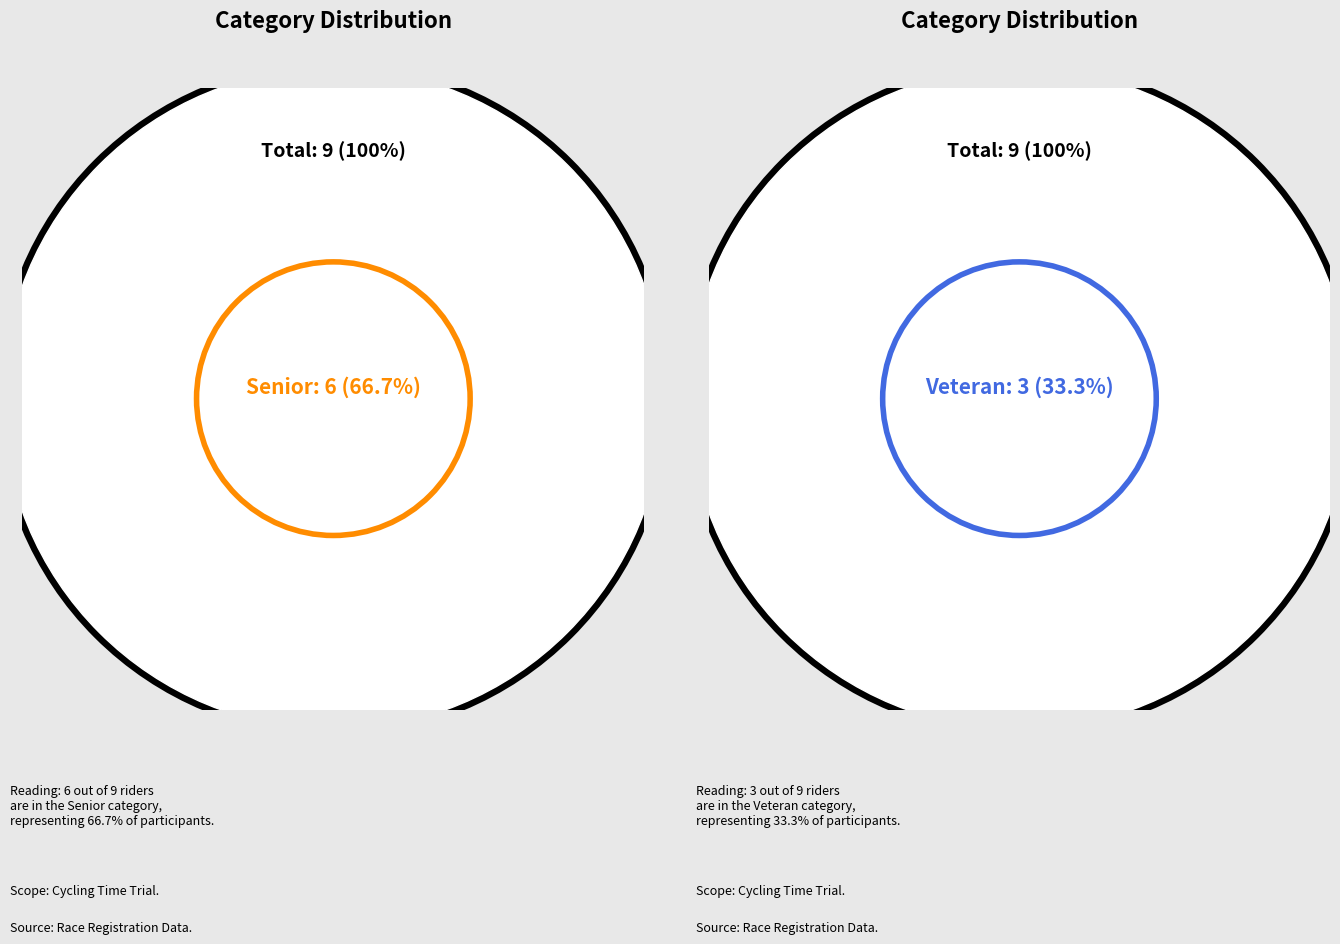

What is the largest slice in the pie chart?

Senior